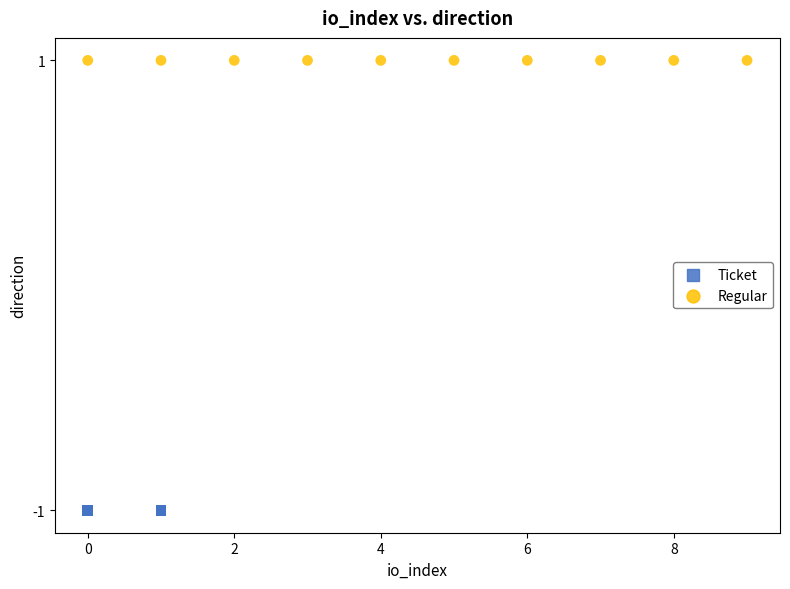

What are all the series names shown in the legend?

Ticket, Regular